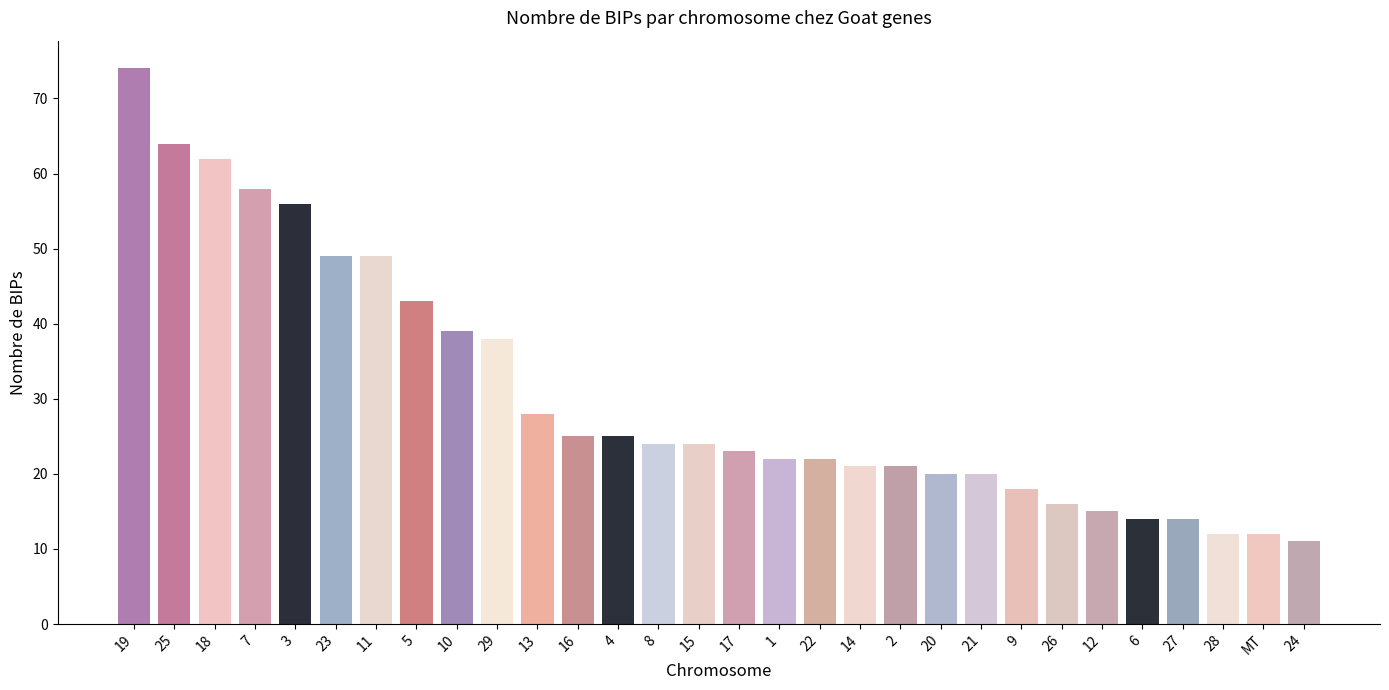

The chart shows a value of 32 at 14. True or false?

False